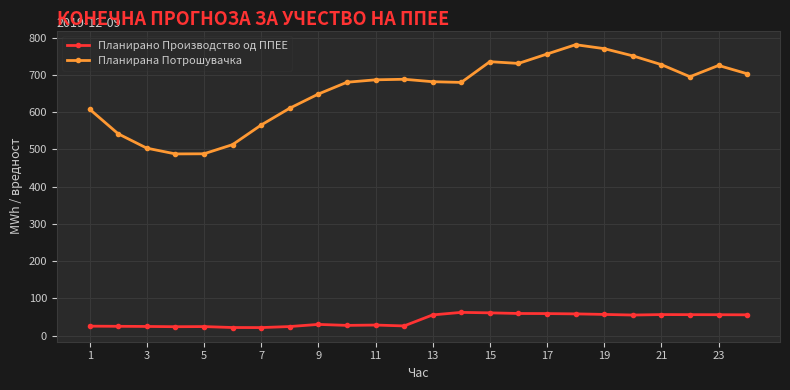

Which series has the largest total across all categories?

Планирана Потрошувачка